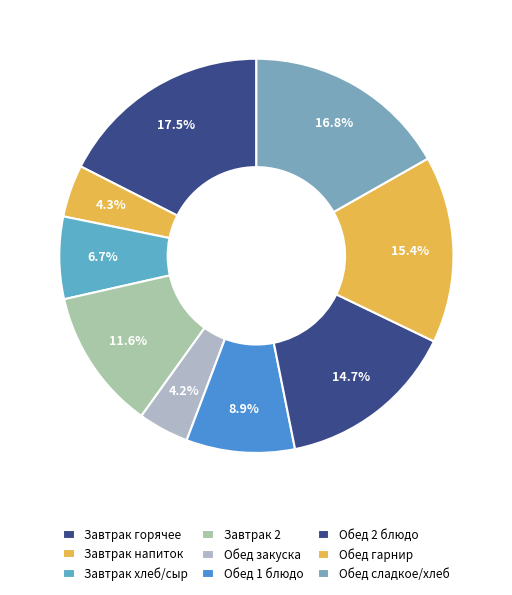

Count the number of slices in the pie.

9